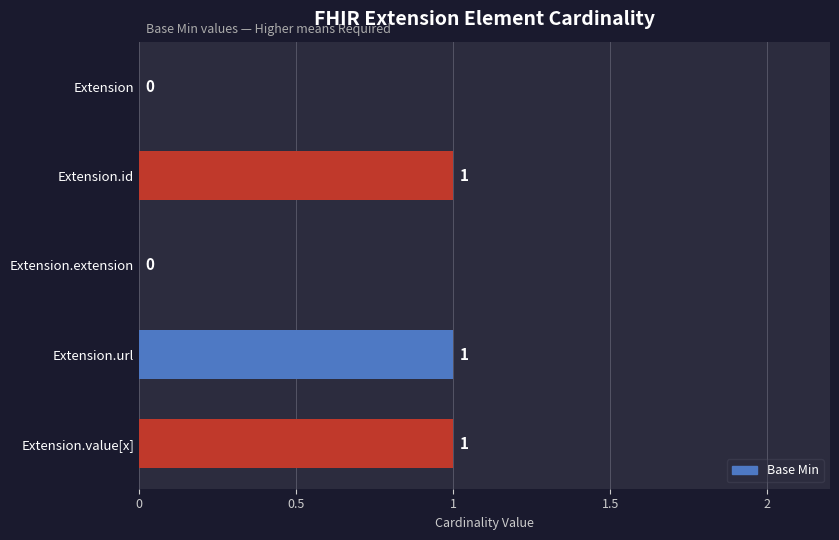

Reading top to bottom, what are all the values shown in this chart?

Extension=0	Extension.id=1	Extension.extension=0	Extension.url=1	Extension.value[x]=1